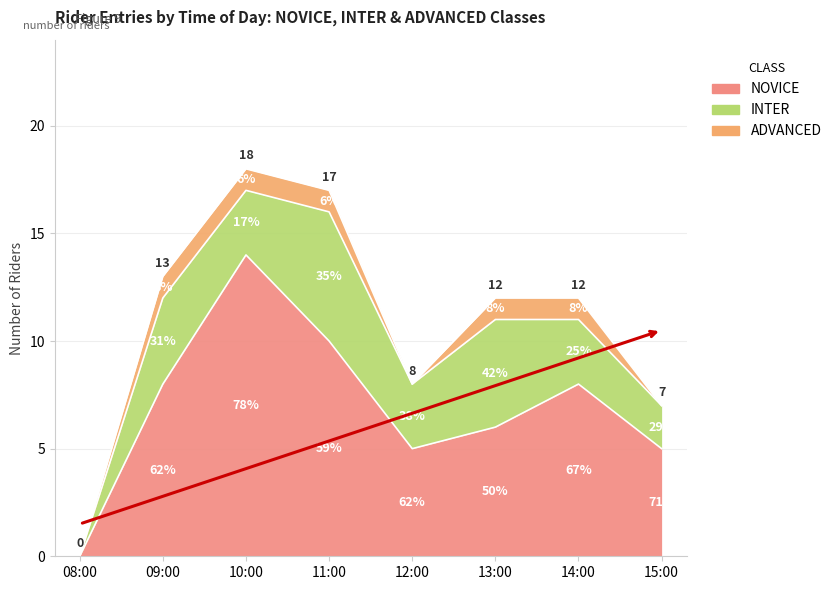

Which series changed the most between 09:00 and 13:00?

NOVICE